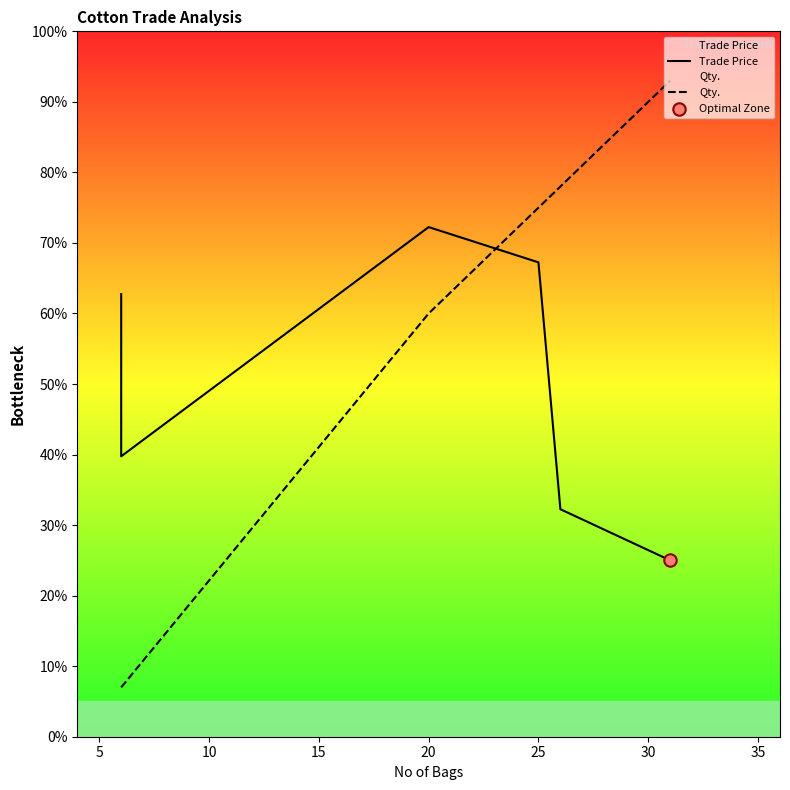

Is the value of Trade Price at 5 greater than the value of Qty. at 10?

No